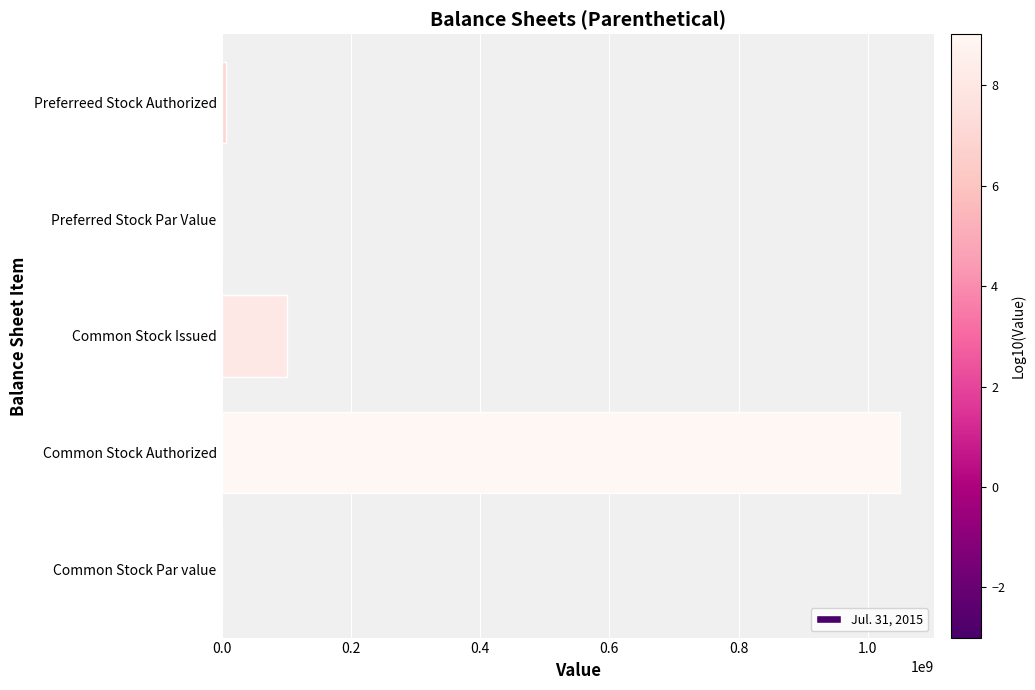

What is the maximum value shown in the chart?

1050000000.0